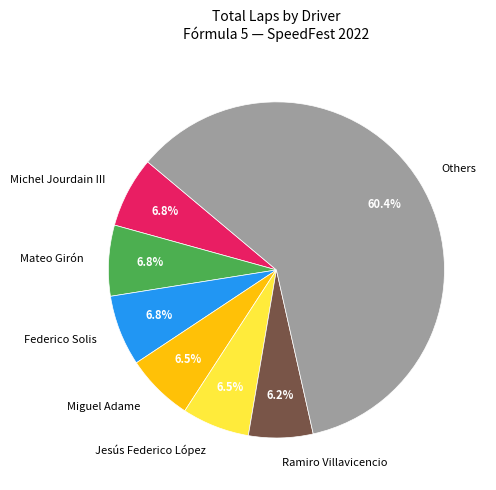

Is there a majority slice in this chart?

Yes